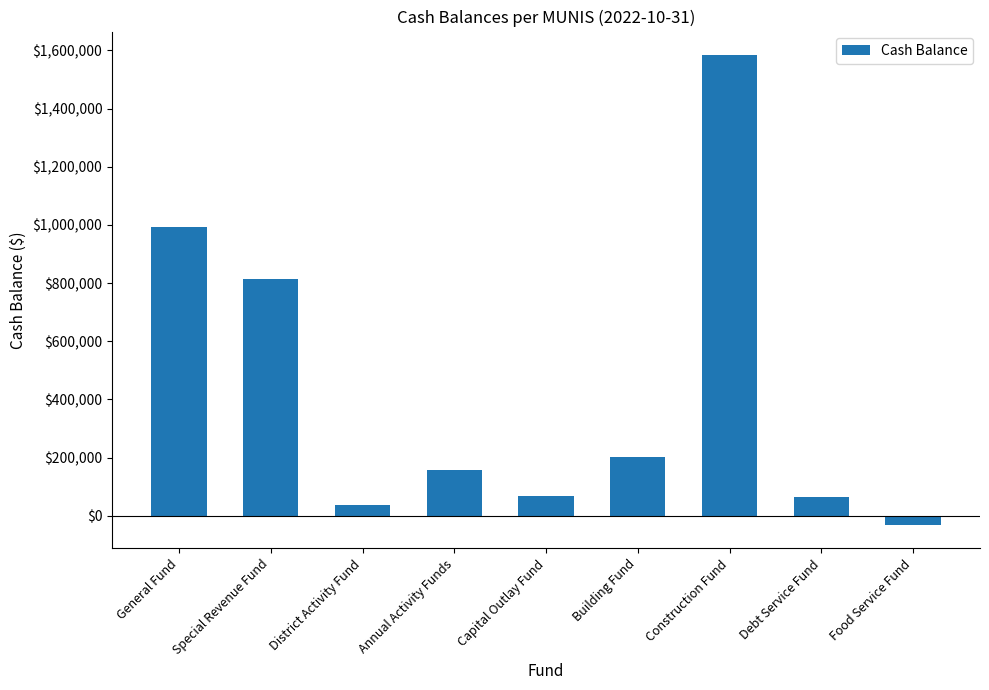

What is the smallest value displayed?

-30307.4